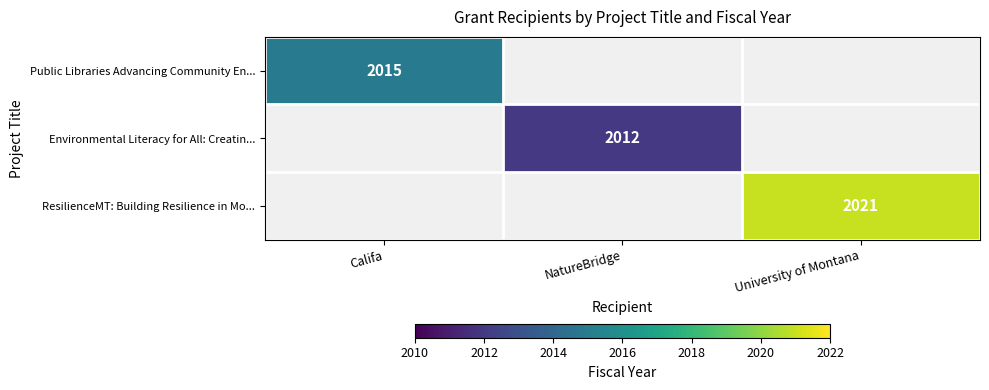

The Public Libraries Advancing Community En... series shows 3379 at Califa. True or false?

False